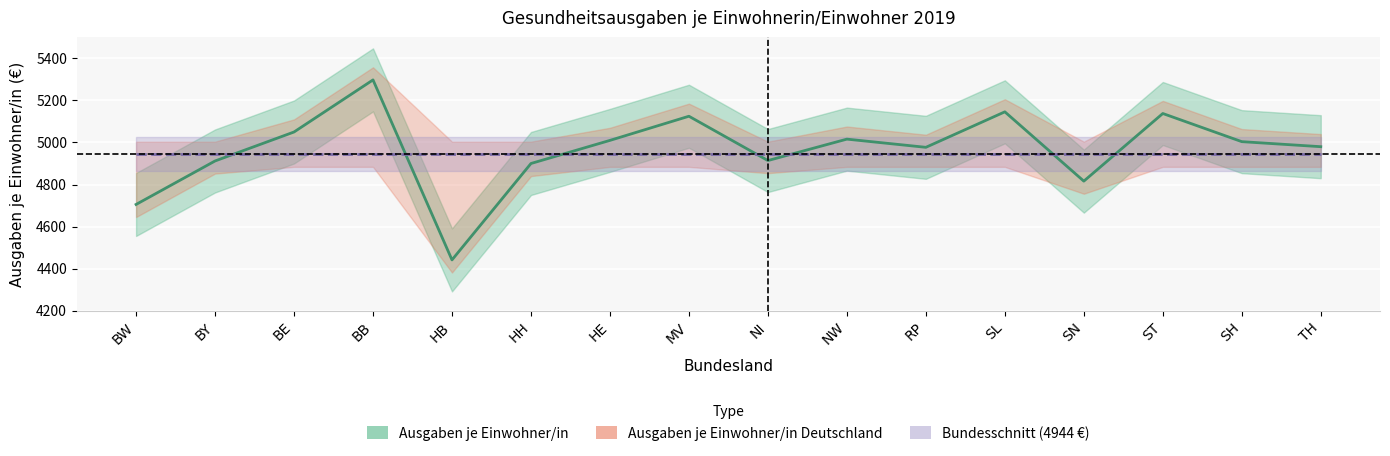

At which label does the data first exceed 5004?

BE